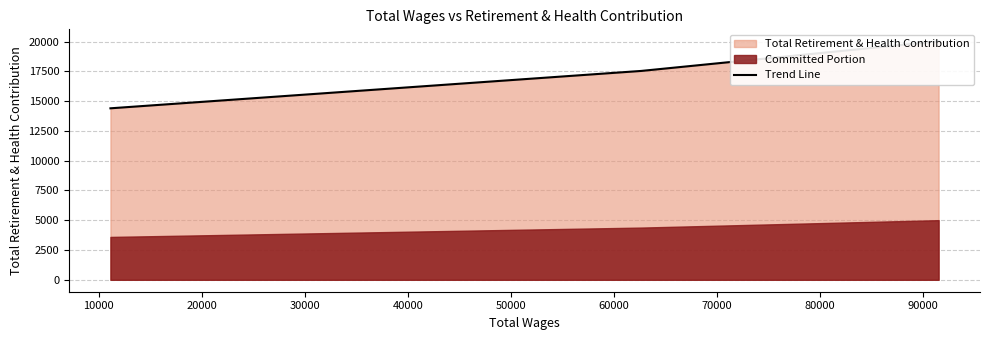

The value at 0 is 24697. True or false?

False